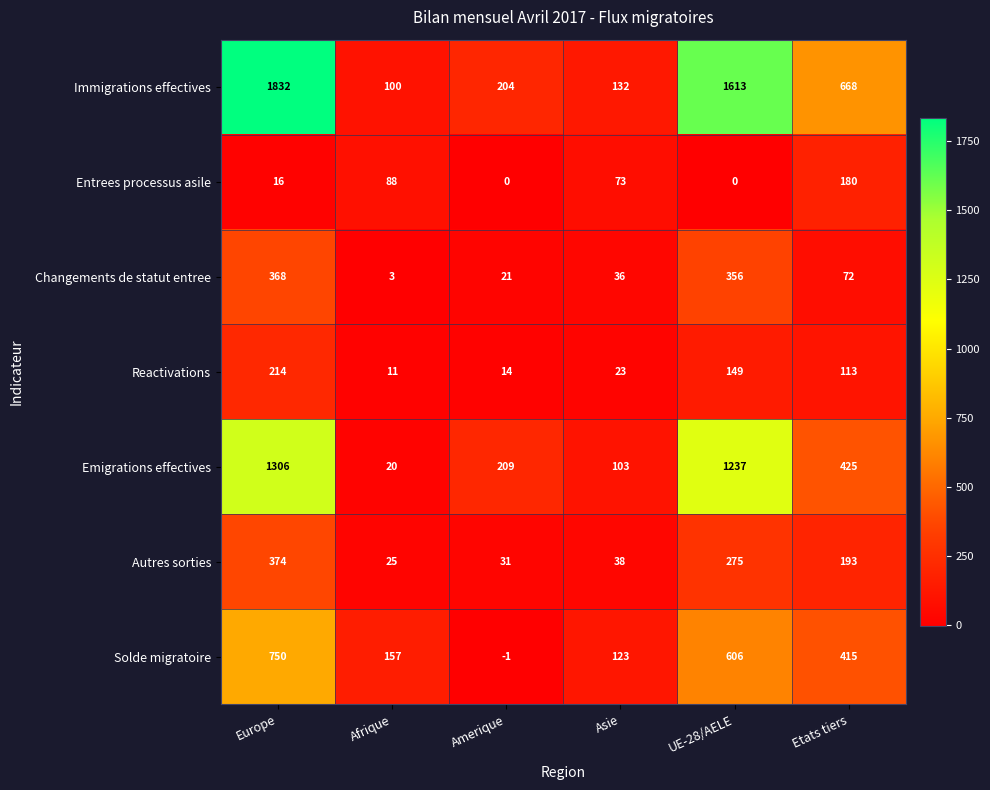

Is it true that Emigrations effectives equals 209 at Amerique?

True